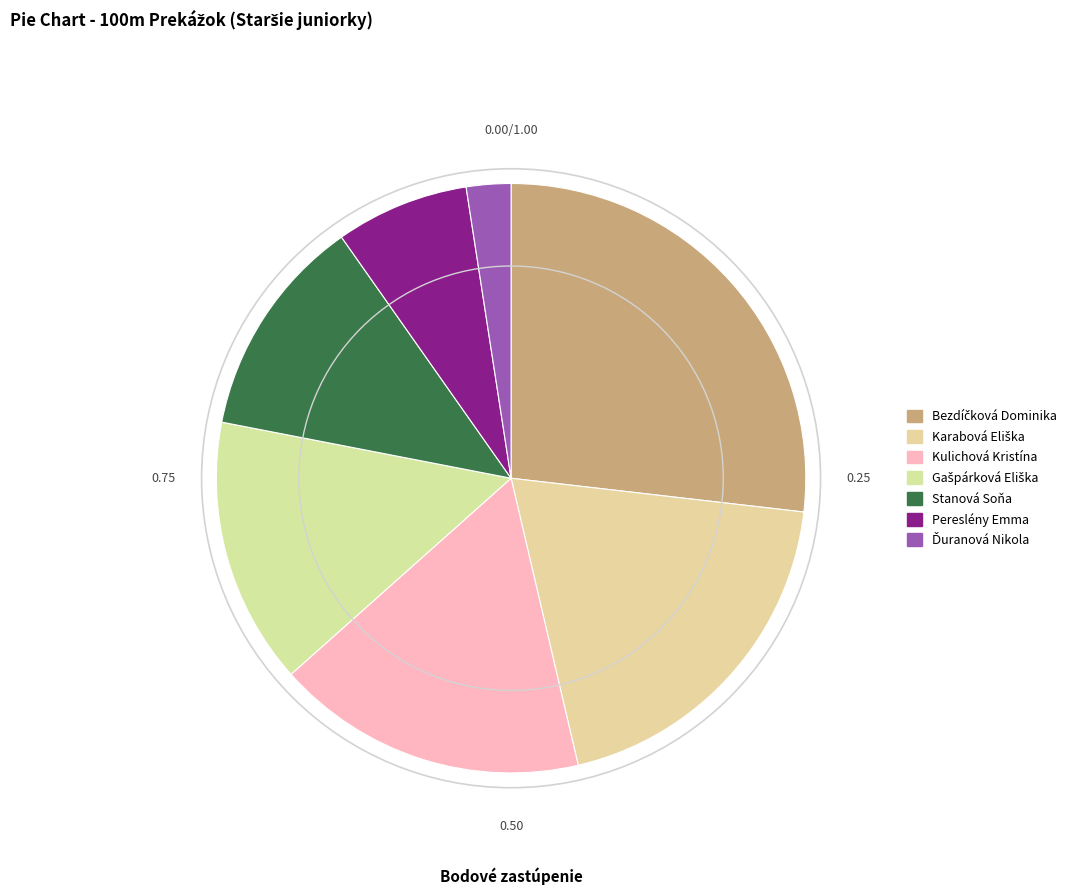

Is there a majority slice in this chart?

No